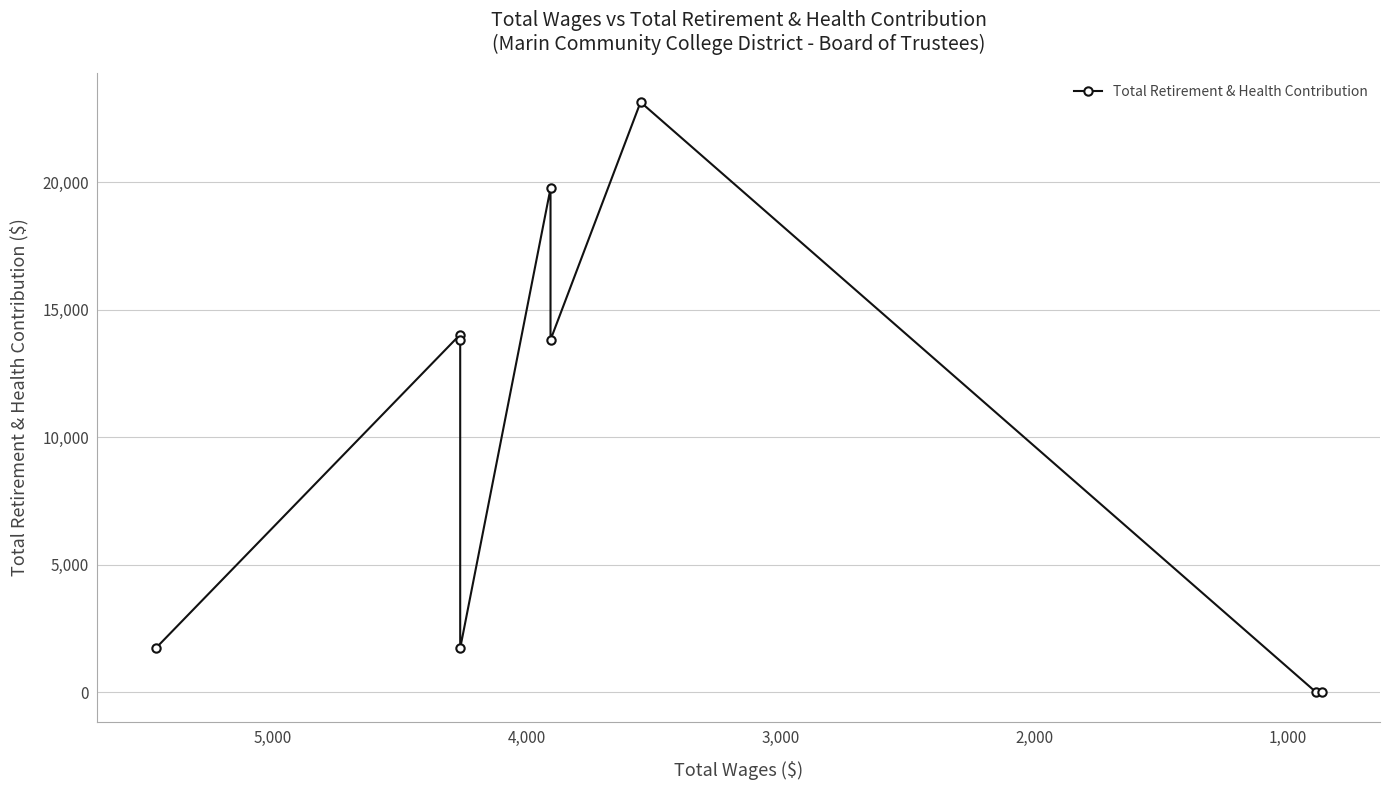

True or false: the data has more than 2 interior local peaks.

True